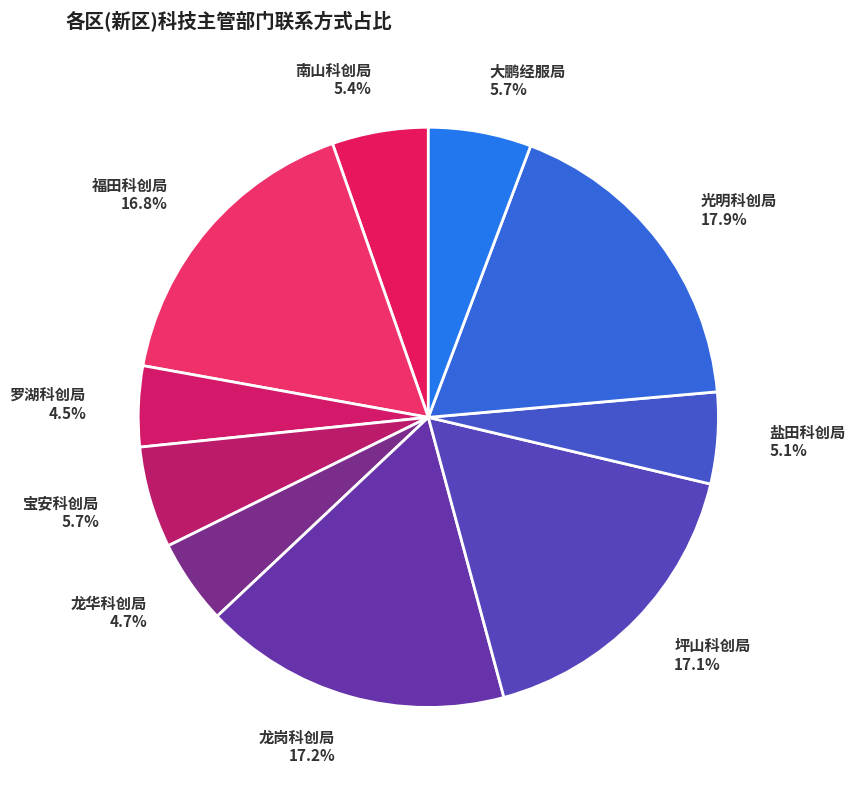

What percentage do 宝安科创局 and 大鹏经服局 together represent?

11.4%